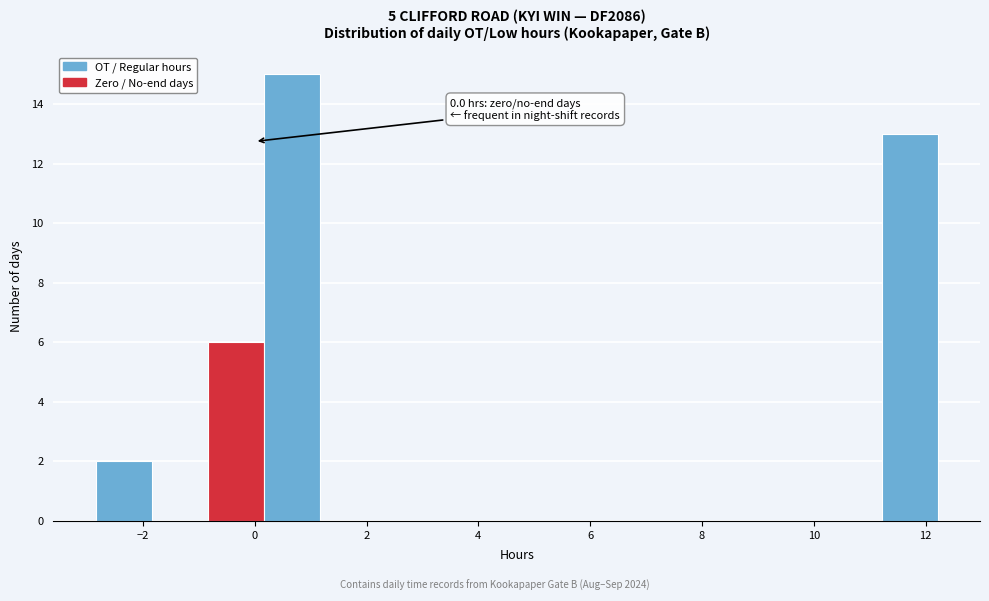

Over which range of the x-axis is the bar tallest?

0.2 to 1.2